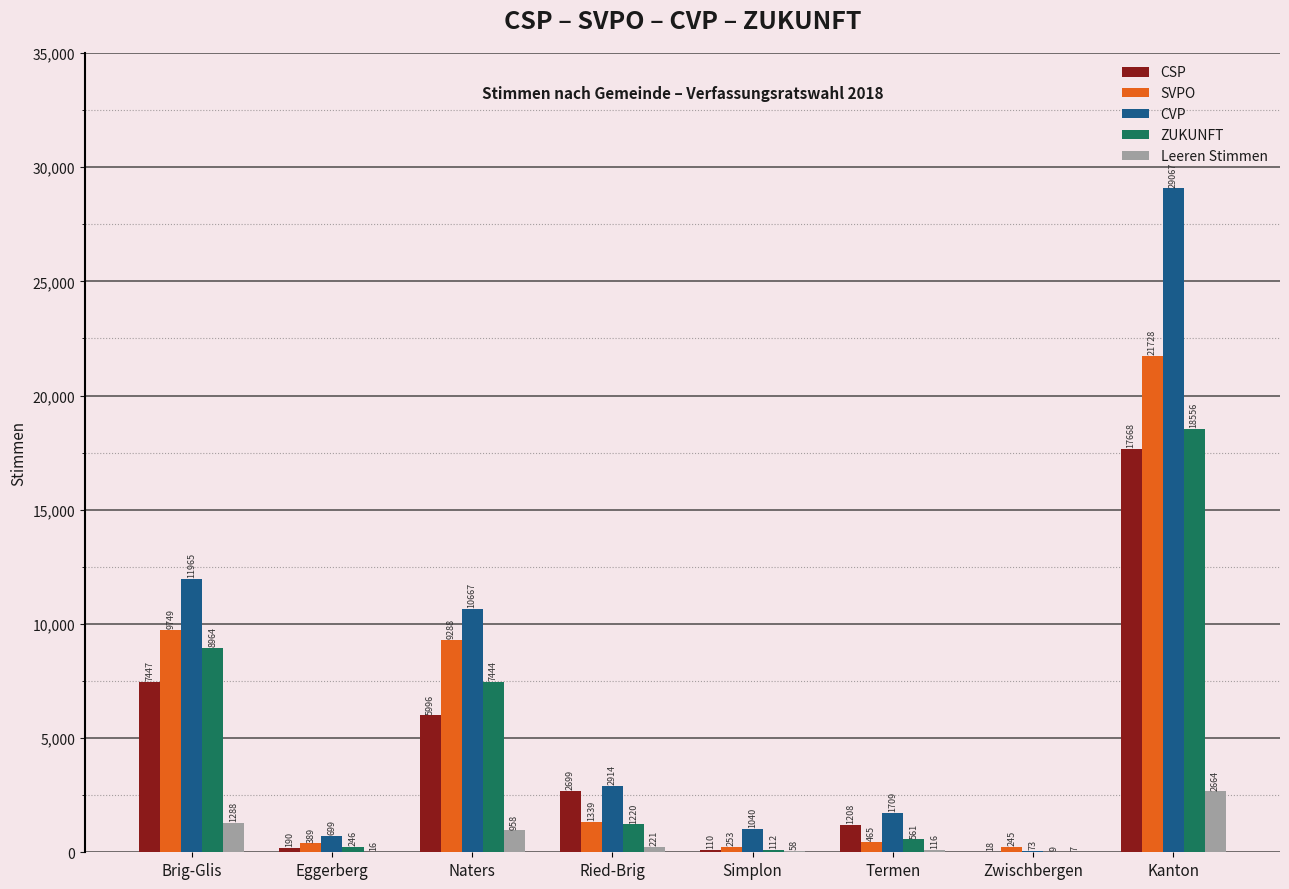

What is the sum of the Leeren Stimmen values at Simplon and Brig-Glis?

1346